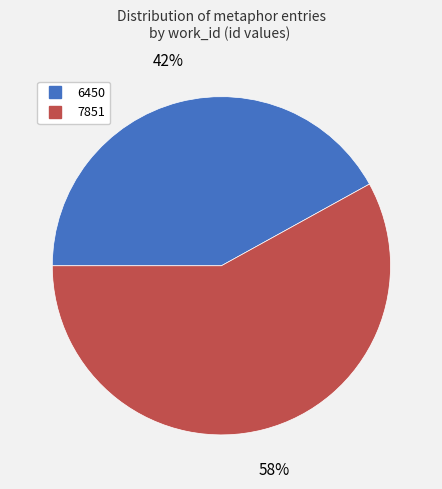

Which has a higher value, 7851 or 6450?

7851